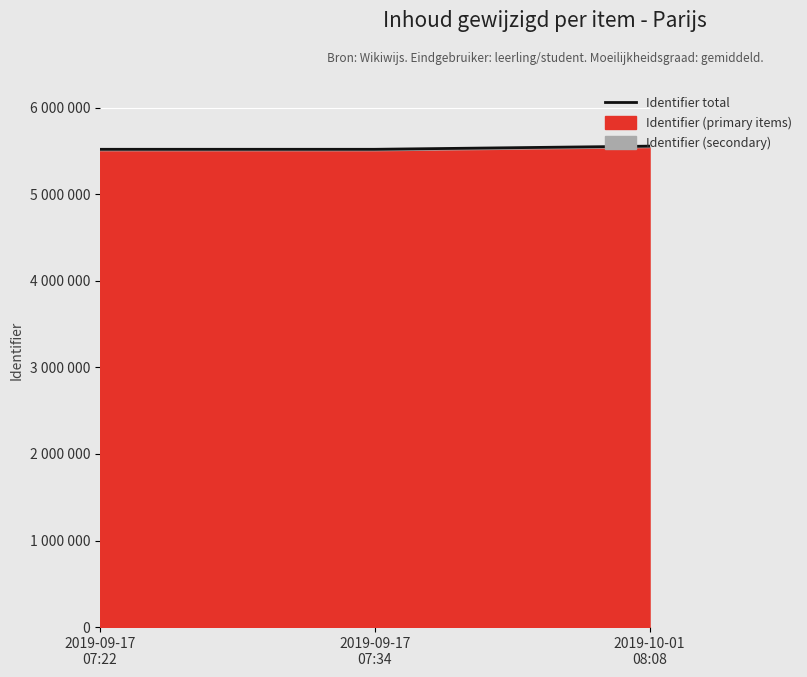

Reading left to right, what are all the values shown in this chart?

5519758.5	5519808.6	5556337.5